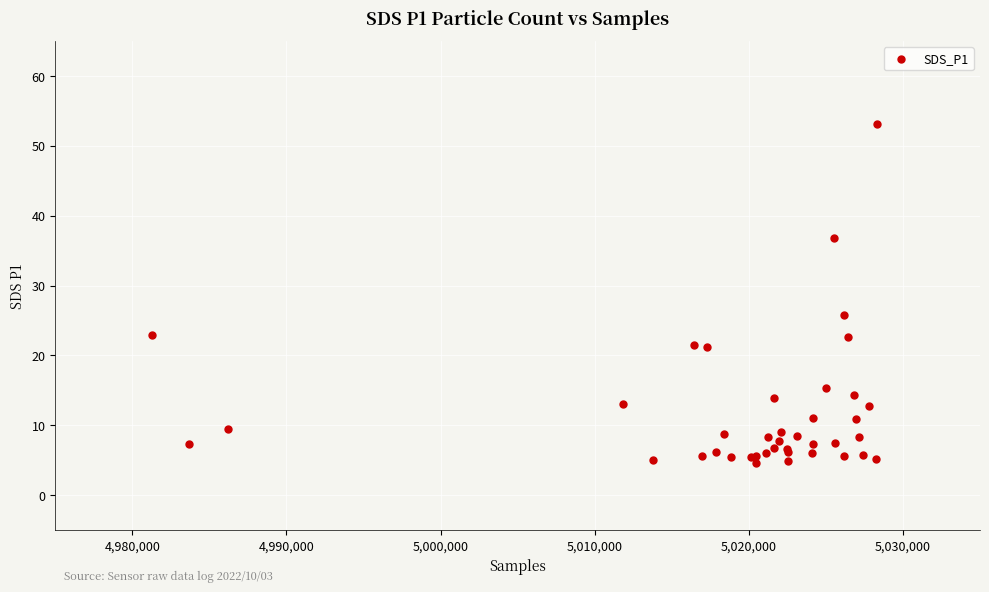

What Y value in the scatter plot is closest to 28?

25.7